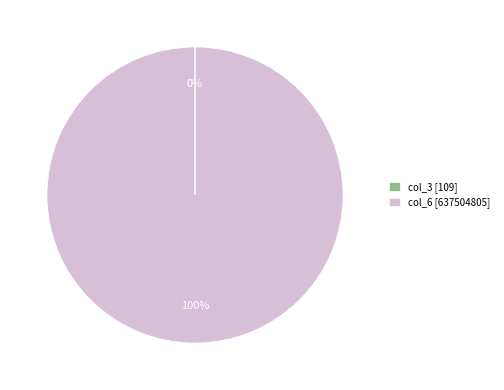

To the nearest percent, what is the difference between the largest and smallest slice percentages?

100%